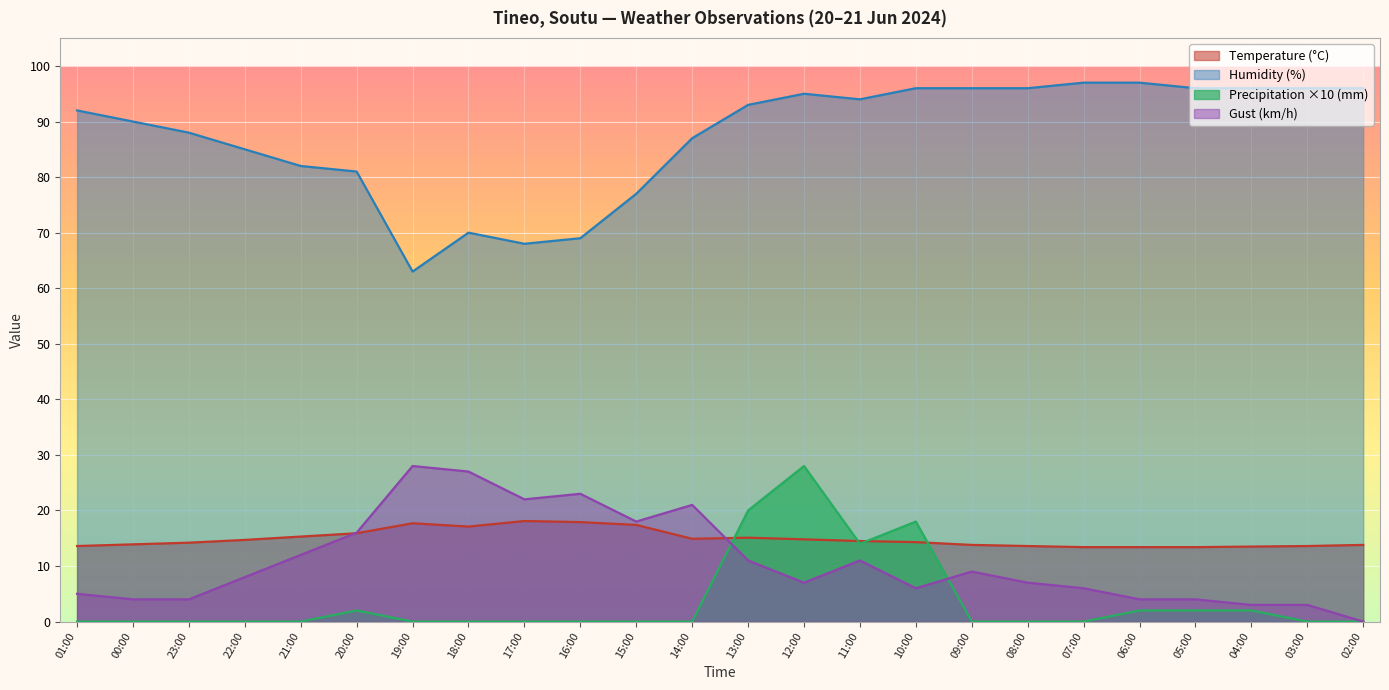

Which series has the largest range (max minus min)?

Humidity (%)